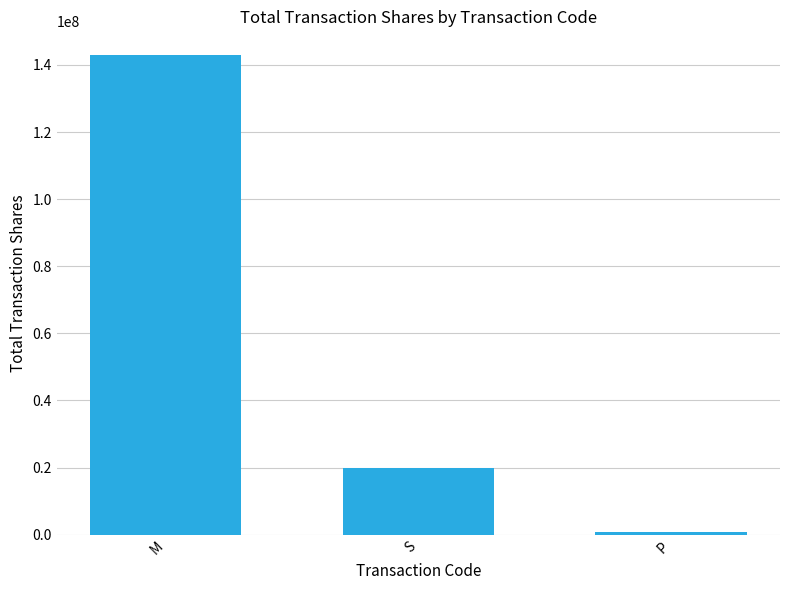

What is the label of the 3rd bar from the right?

M